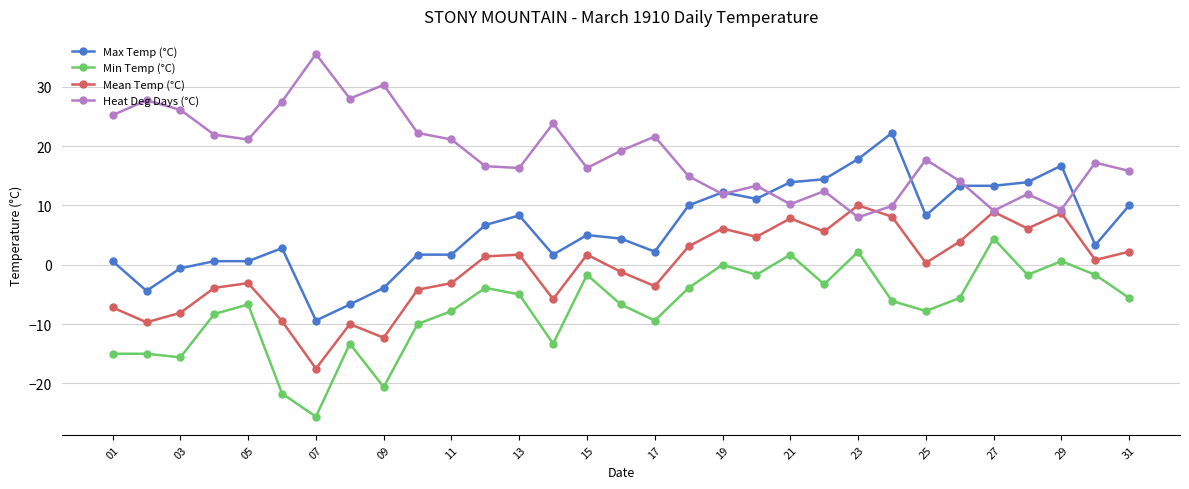

True or false: Mean Temp (°C) and Min Temp (°C) intersect in this chart.

False